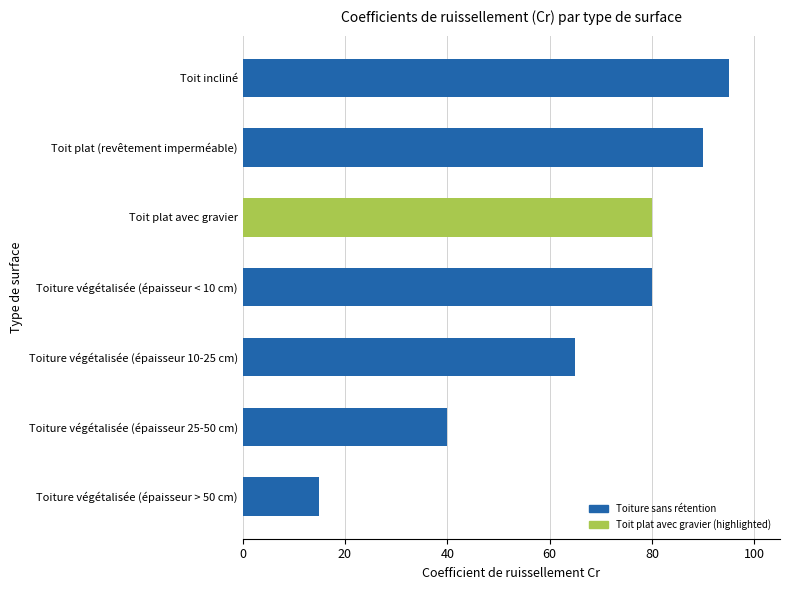

What is the change in value from Toiture végétalisée (épaisseur 10-25 cm) to Toiture végétalisée (épaisseur 25-50 cm)?

-25